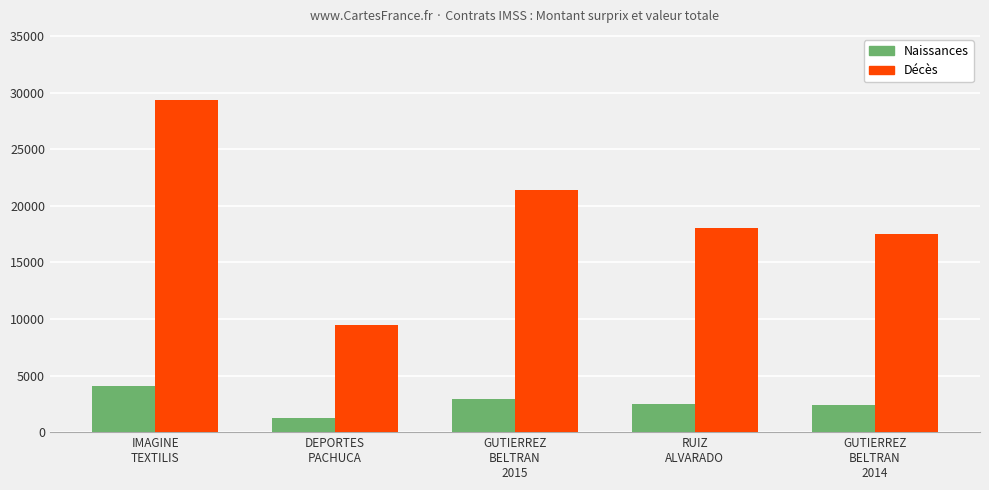

Rank the series by their average value, from highest to lowest.

Décès, Naissances